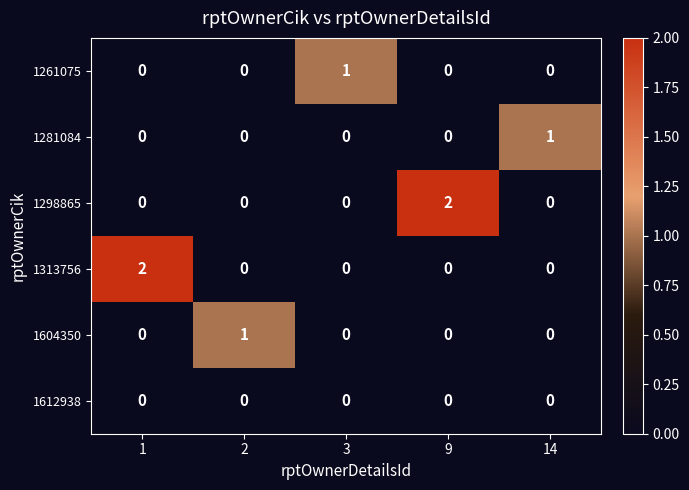

Reading right to left, transcribe all the data shown in this chart.

1261075: 0	0	1	0	0
1281084: 1	0	0	0	0
1298865: 0	2	0	0	0
1313756: 0	0	0	0	2
1604350: 0	0	0	1	0
1612938: 0	0	0	0	0